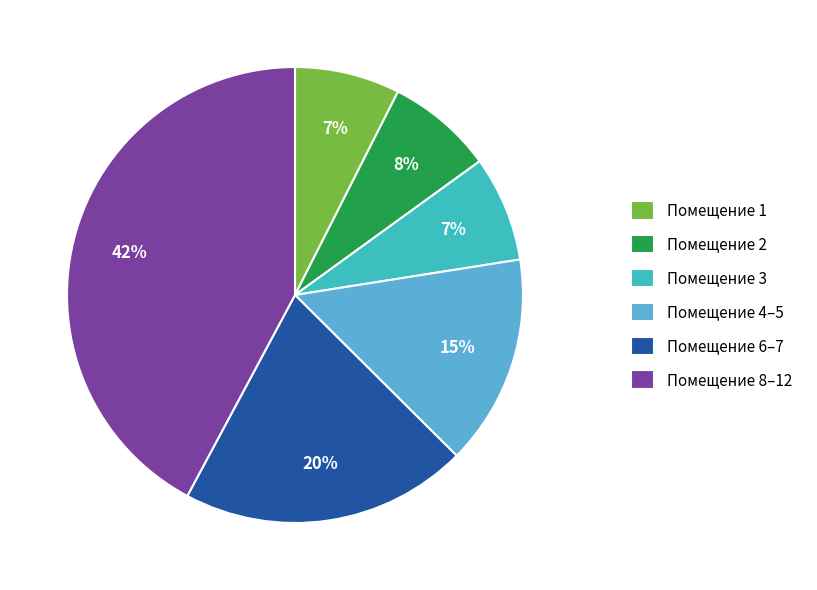

True or false: Помещение 1 accounts for 1% of the total.

False